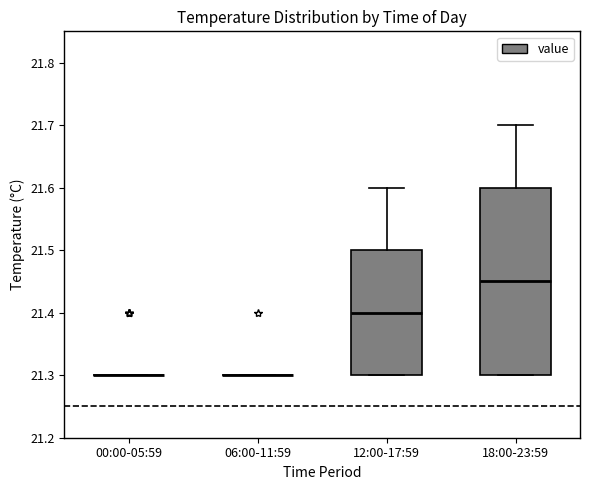

Reading left to right, read every box against the y-axis: the position of its median line, the range the box covers, and the ends of its whiskers. The values are not printed on the chart, so give them approximately, as read against the axis.

00:00-05:59: box collapsed to a line at 21.30, whiskers 21.30 to 21.30
06:00-11:59: box collapsed to a line at 21.30, whiskers 21.30 to 21.30
12:00-17:59: median 21.40, box 21.30 to 21.50, whiskers 21.30 to 21.60
18:00-23:59: median 21.45, box 21.30 to 21.60, whiskers 21.30 to 21.70